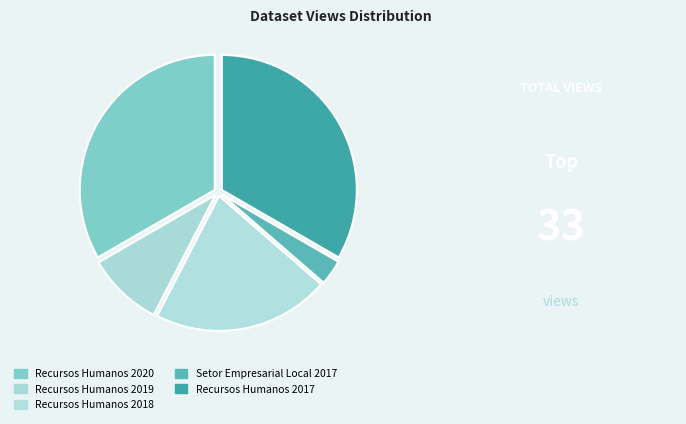

Is there a majority slice in this chart?

No